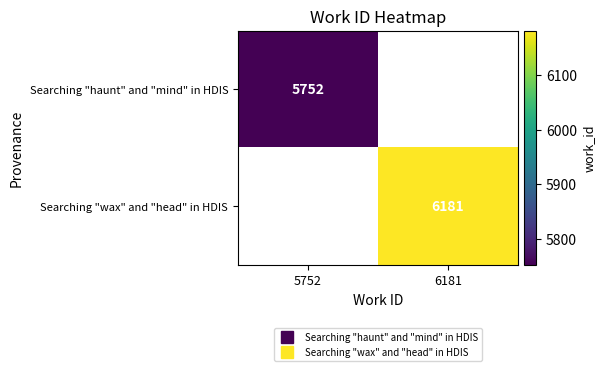

At how many categories does at least one series exceed 5850?

1